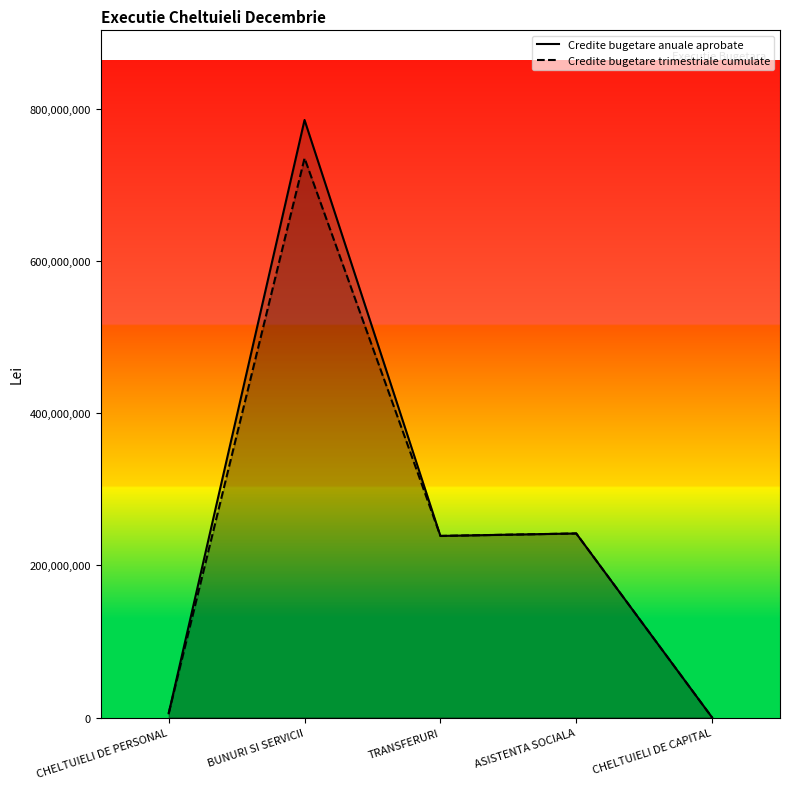

Rank the categories by Credite bugetare trimestriale cumulate value from highest to lowest.

BUNURI SI SERVICII, ASISTENTA SOCIALA, TRANSFERURI, CHELTUIELI DE PERSONAL, CHELTUIELI DE CAPITAL